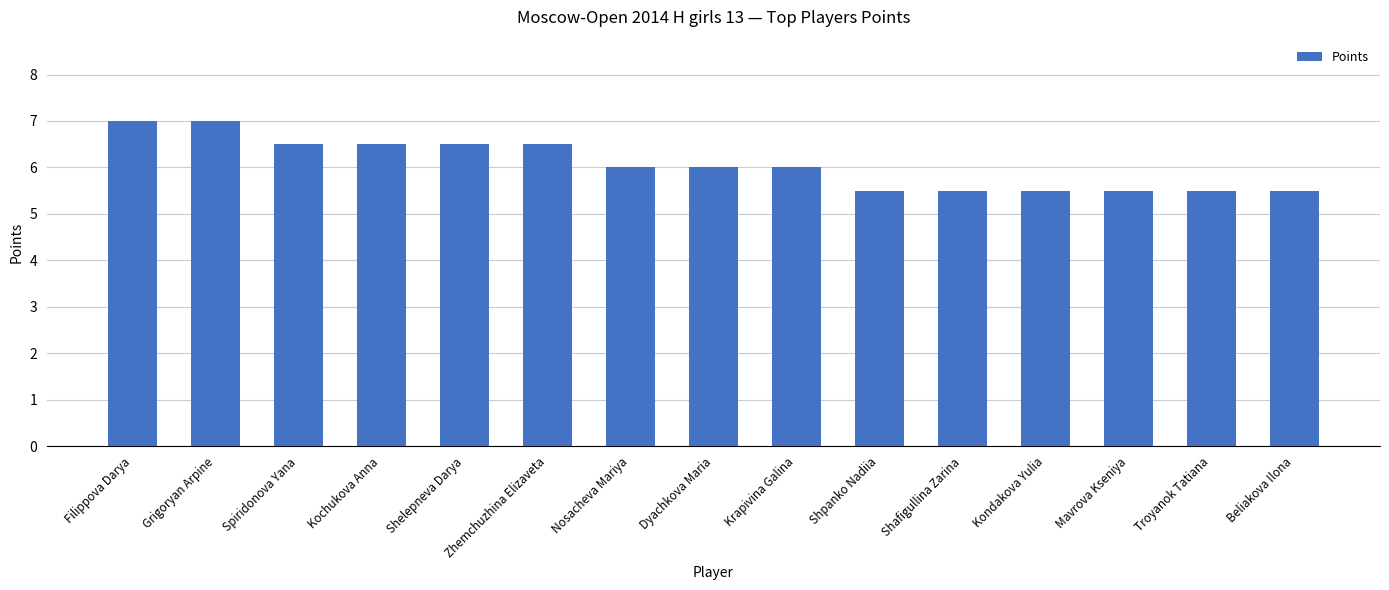

The value at Mavrova Kseniya is 5.5. True or false?

True